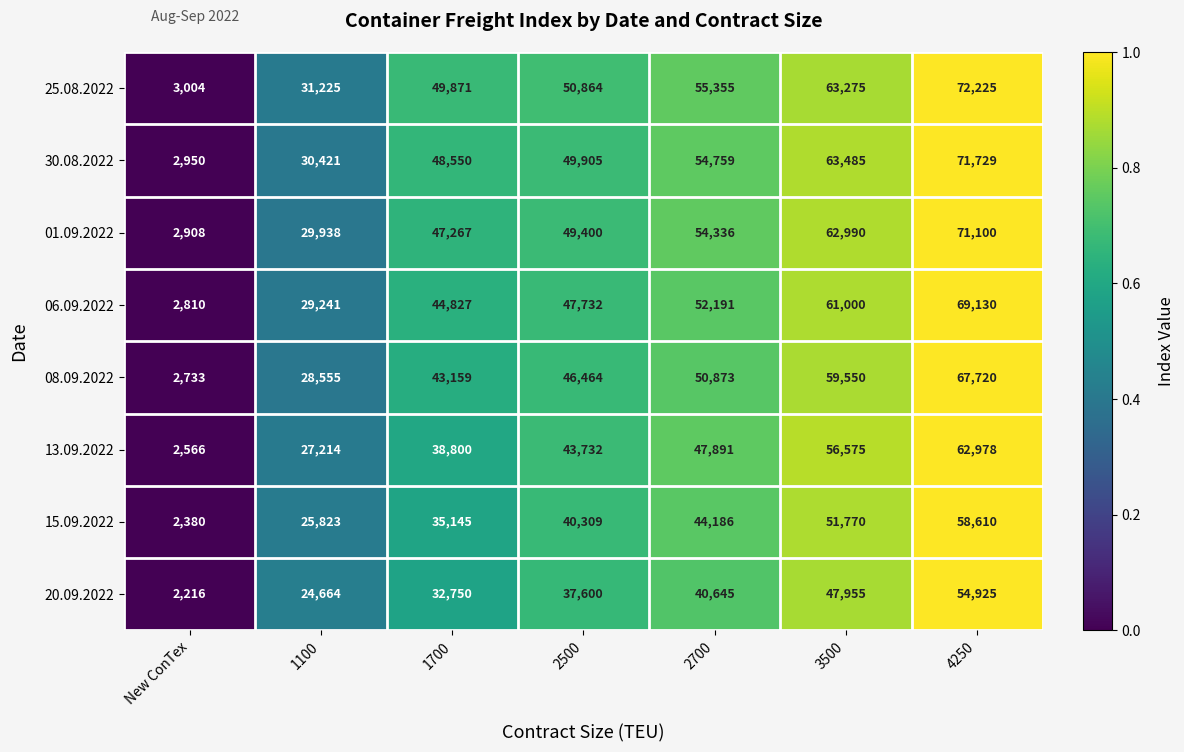

What is the highest value of the 25.08.2022 series?

72225